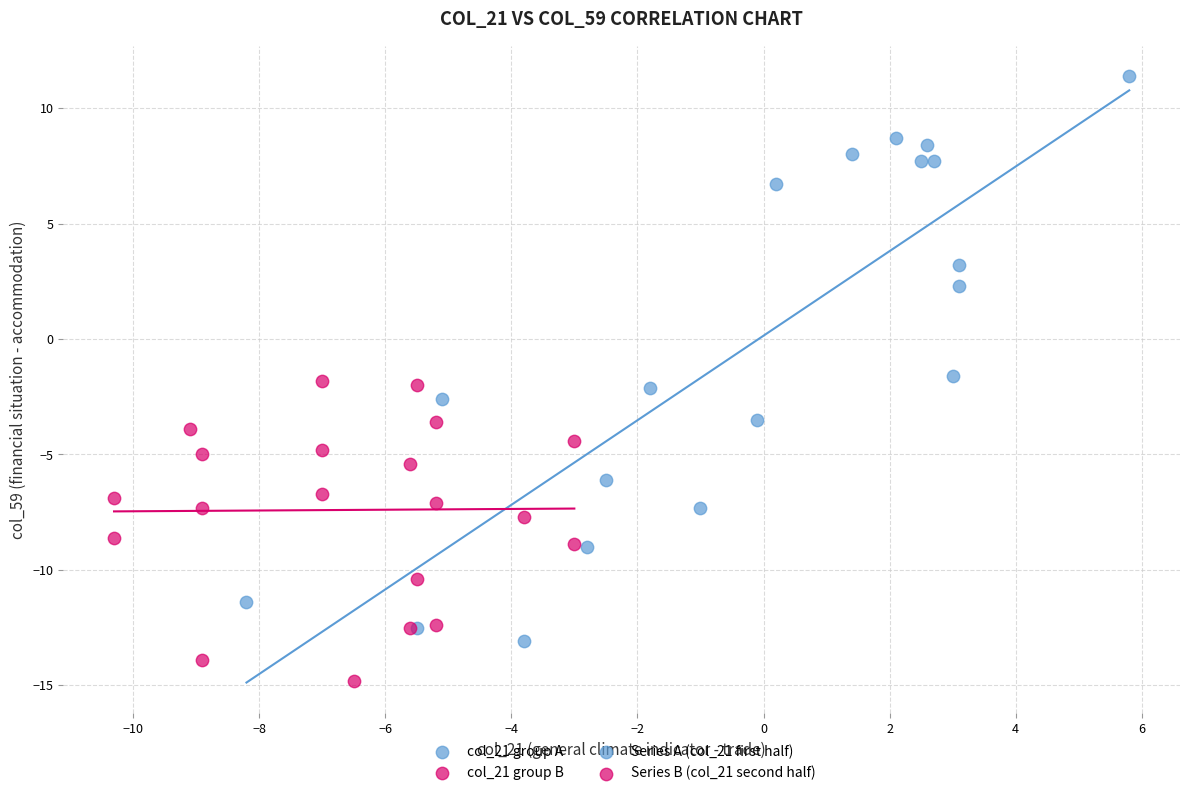

Which series reaches the maximum Y coordinate?

col_21 group A